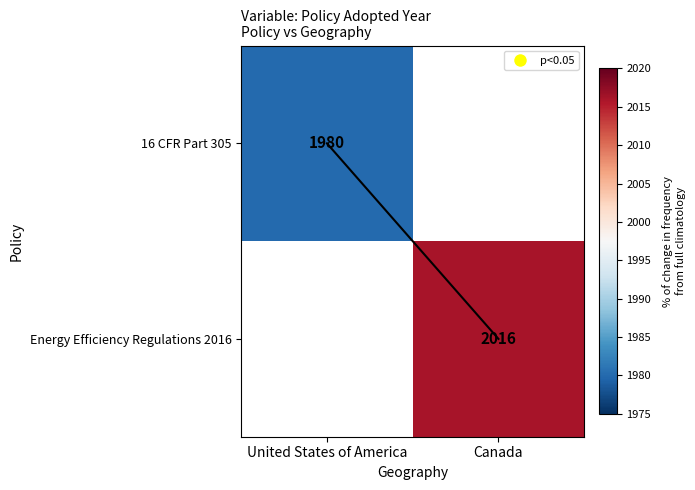

What is the sum of all trend values?

1.0